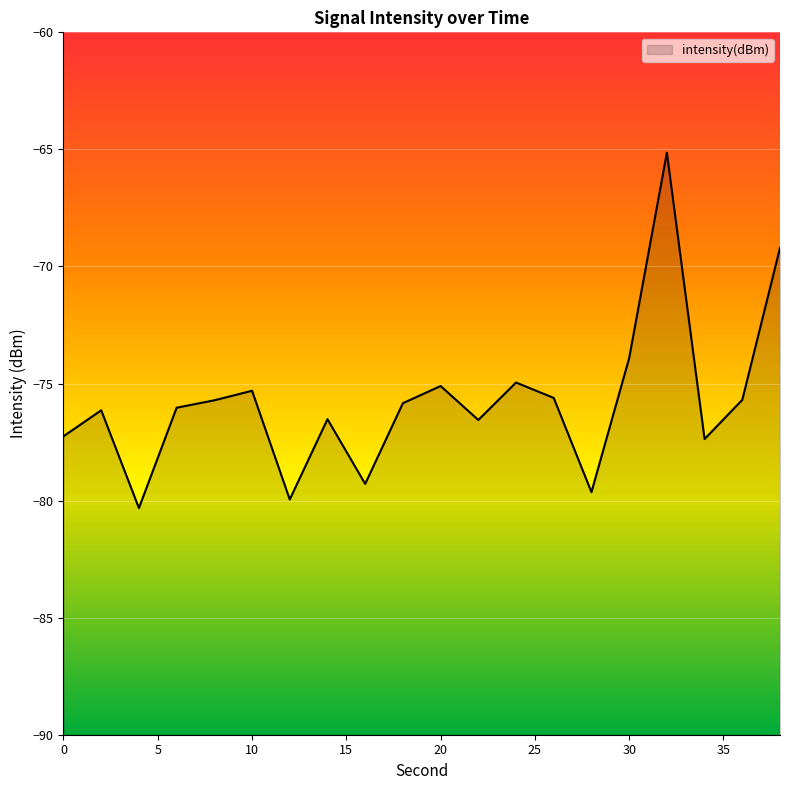

What is the minimum value shown in the chart?

-80.3